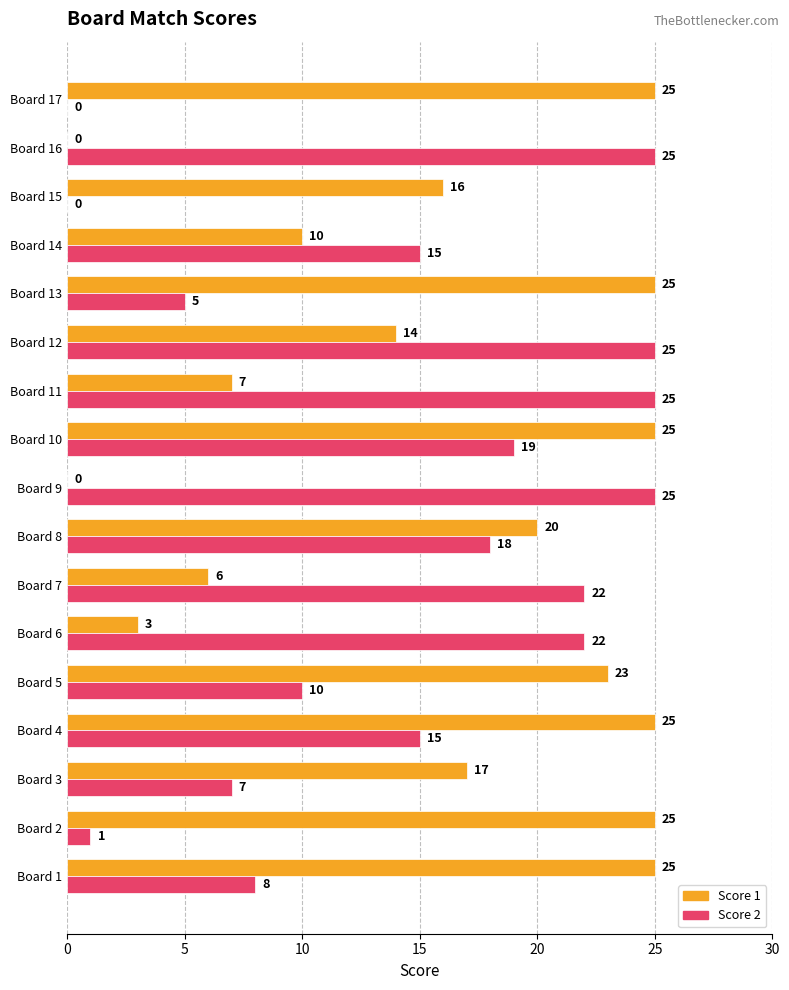

What is the sum of all Score 2 values?

242